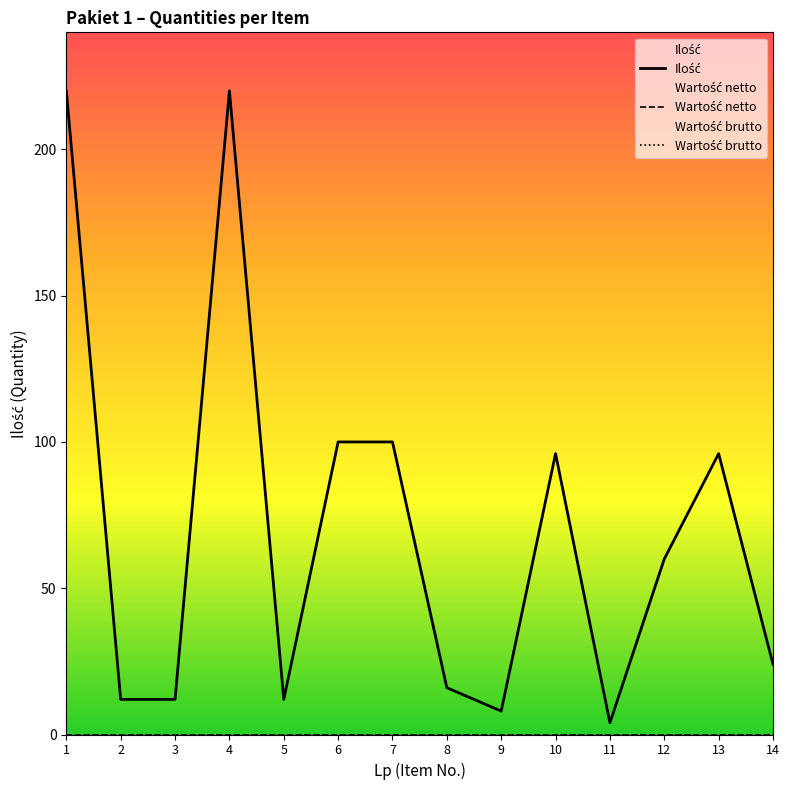

Reading right to left, what are all the values shown in this chart?

Ilość: 14=24	13=96	12=60	11=4	10=96	9=8	8=16	7=100	6=100	5=12	4=220	3=12	2=12	1=220
Wartość netto: 14=0	13=0	12=0	11=0	10=0	9=0	8=0	7=0	6=0	5=0	4=0	3=0	2=0	1=0
Wartość brutto: 14=0	13=0	12=0	11=0	10=0	9=0	8=0	7=0	6=0	5=0	4=0	3=0	2=0	1=0